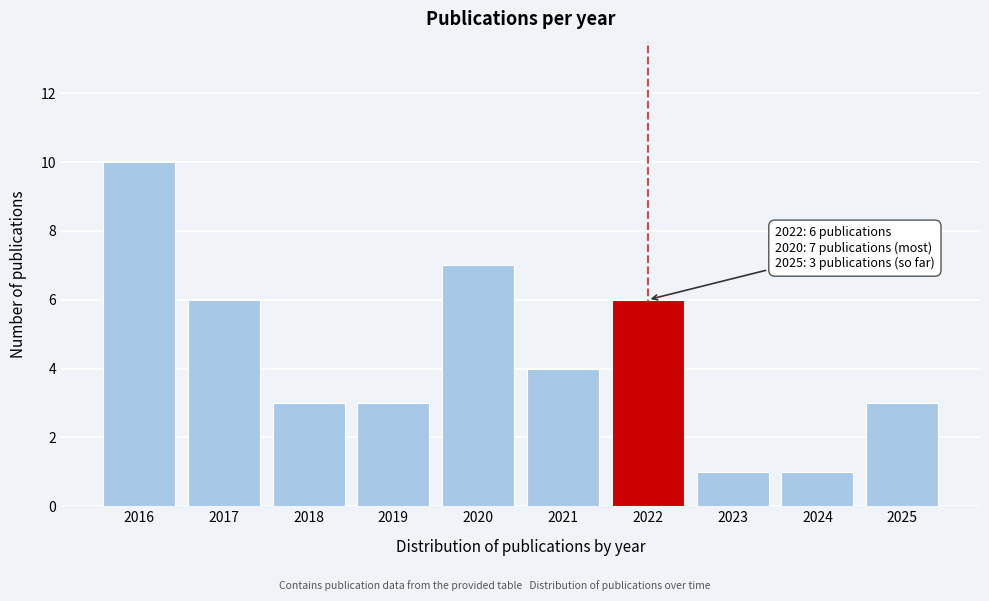

Reading right to left, list all the values displayed in this chart.

2025=3	2024=1	2023=1	2022=6	2021=4	2020=7	2019=3	2018=3	2017=6	2016=10